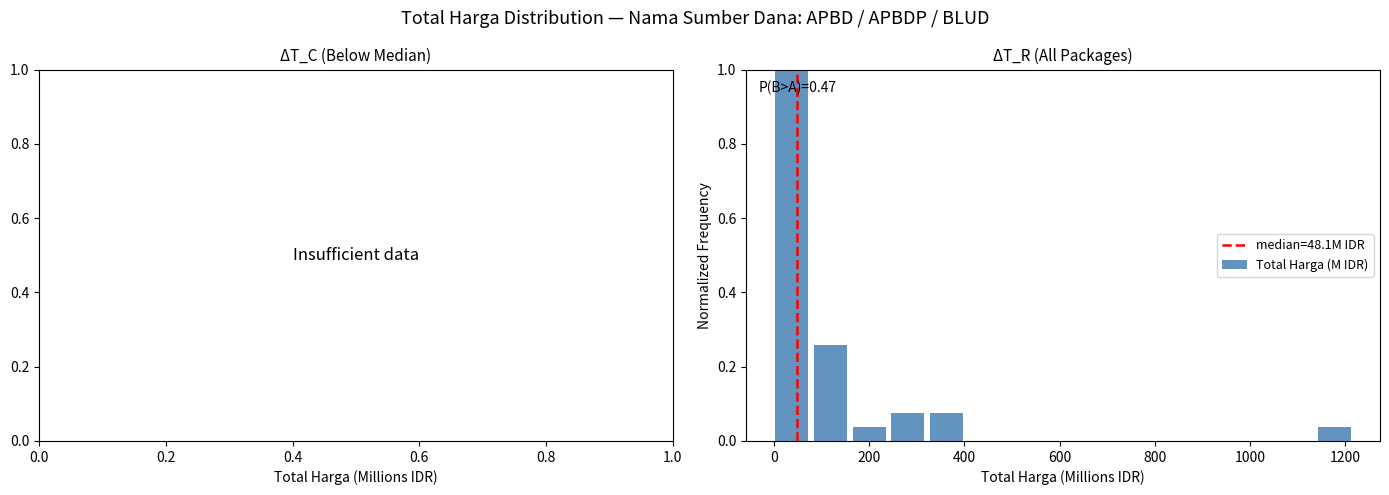

Over which range of the x-axis is the bar tallest?

0 to 80